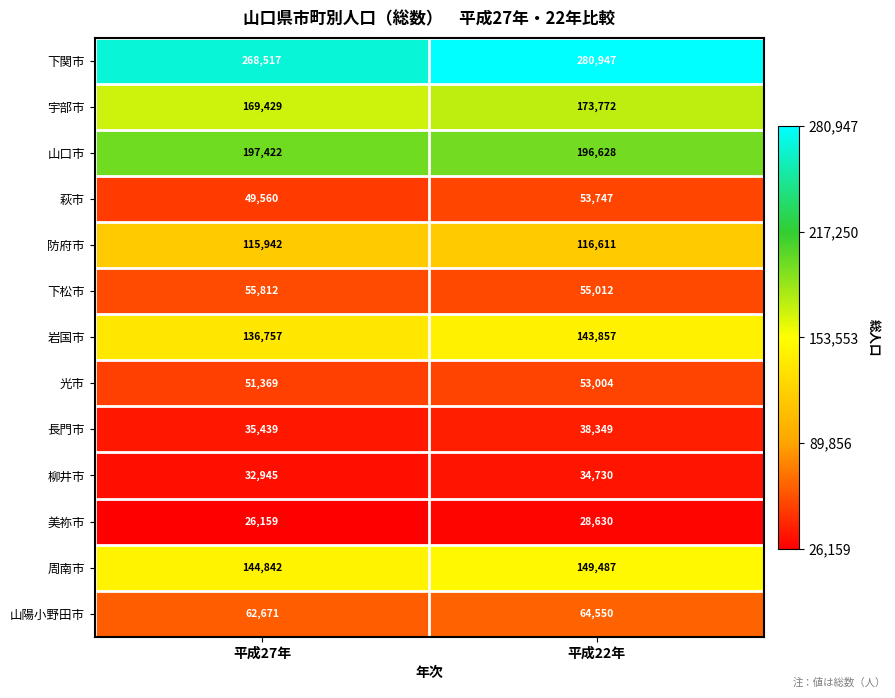

What is the difference between the highest and lowest values at 平成22年?

252317